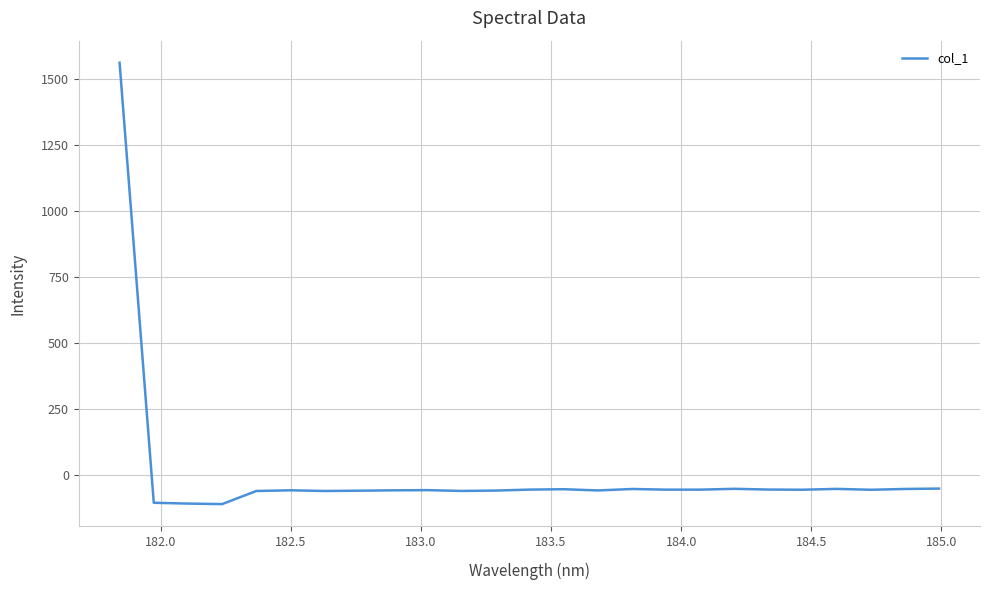

What is the minimum value shown in the chart?

-108.3